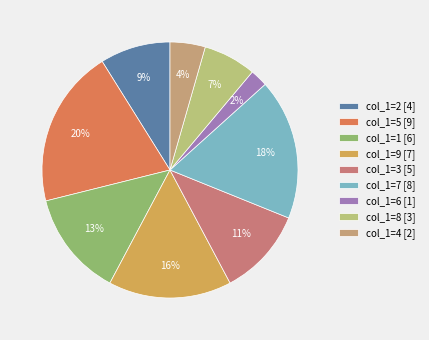

To the nearest percent, what is the difference between the largest and smallest slice percentages?

18%